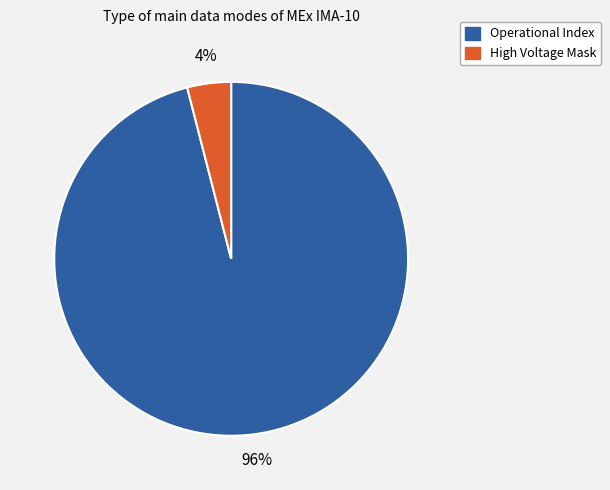

To the nearest percent, what is the average slice percentage?

50%